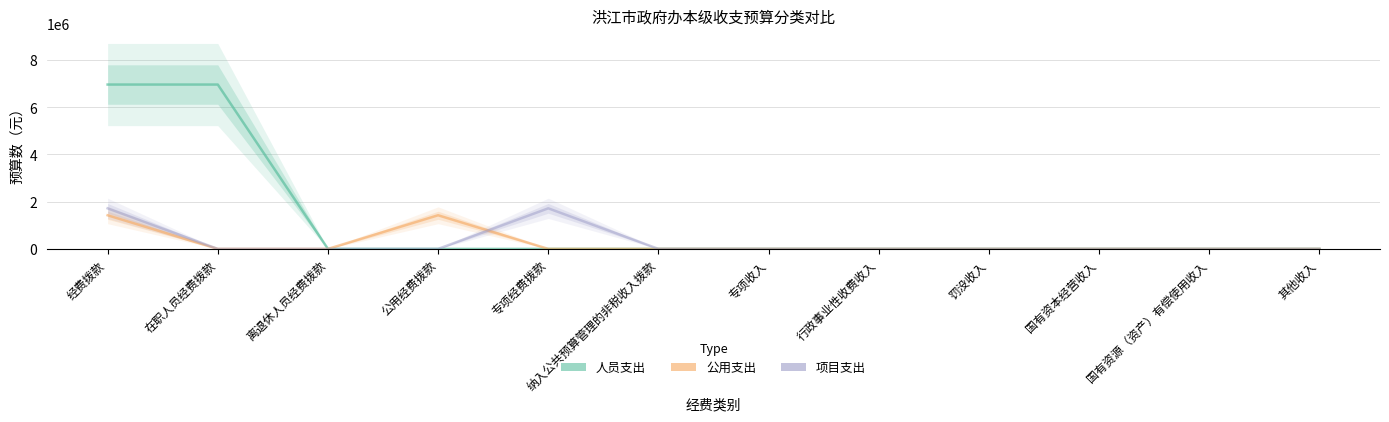

Rank the series by their maximum value, from lowest to highest.

公用支出, 项目支出, 人员支出